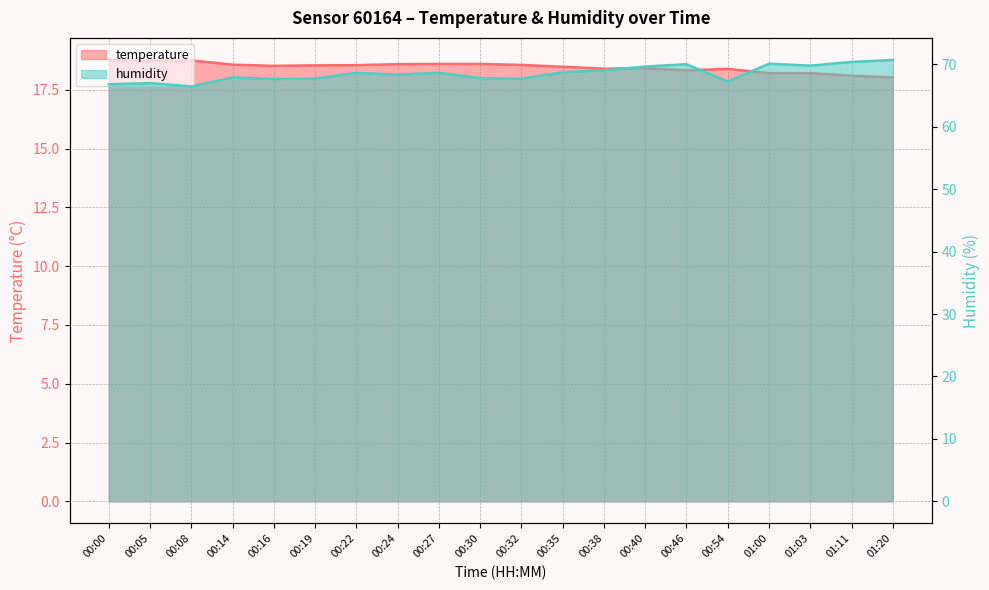

True or false: temperature and humidity cross at least once.

False